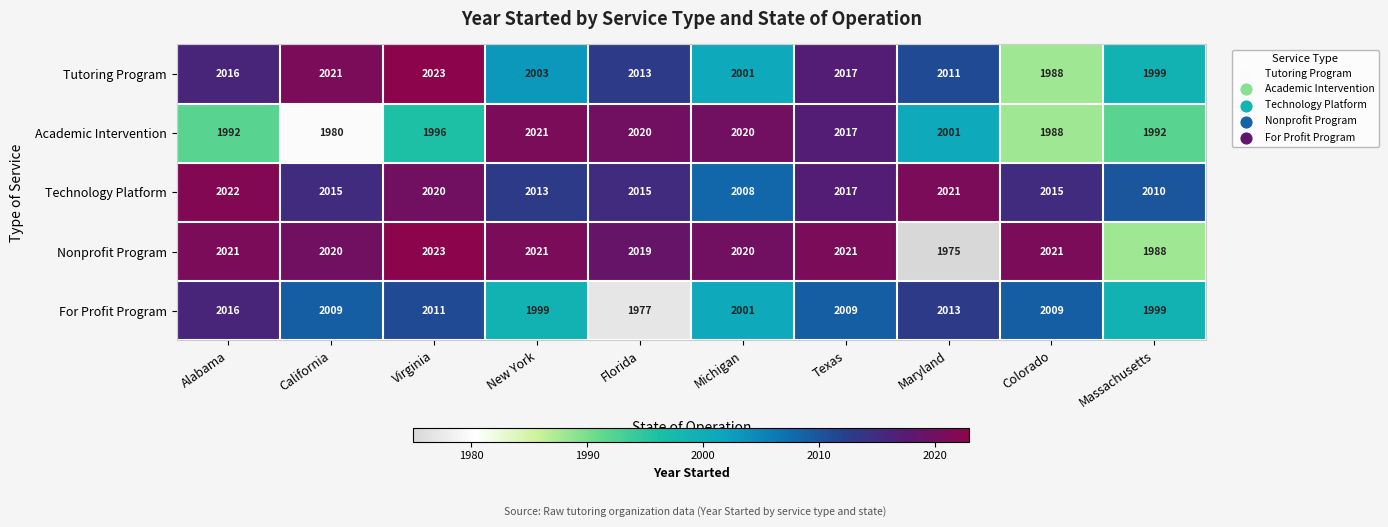

Count the number of data series in this chart.

5